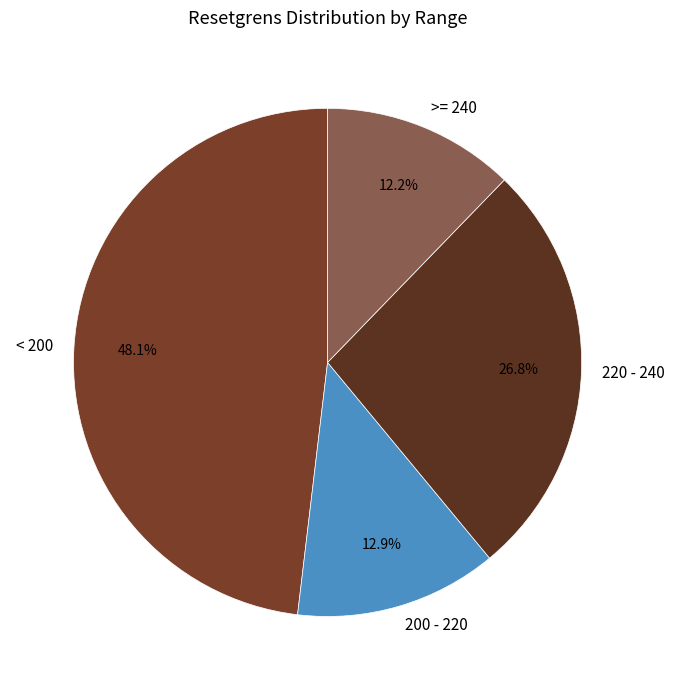

Rank the categories by value from lowest to highest.

>= 240, 200 - 220, 220 - 240, < 200